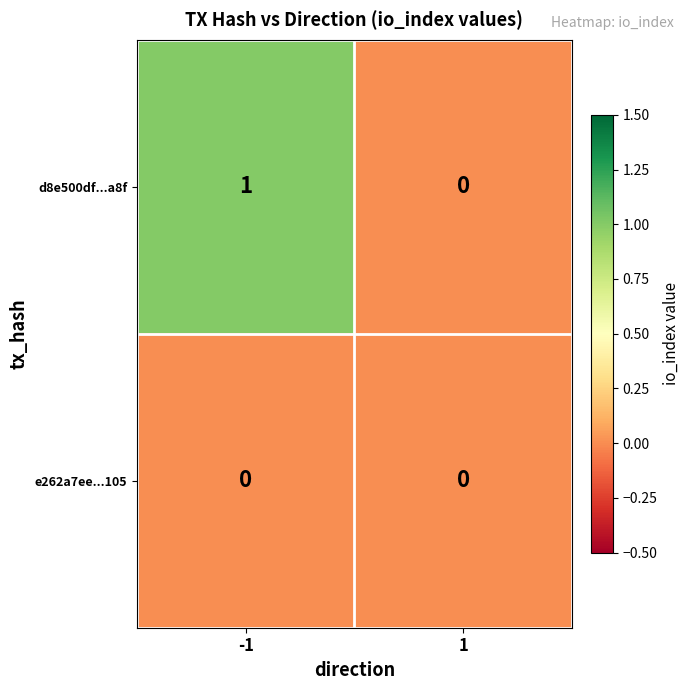

How many categories are shown in the chart?

2